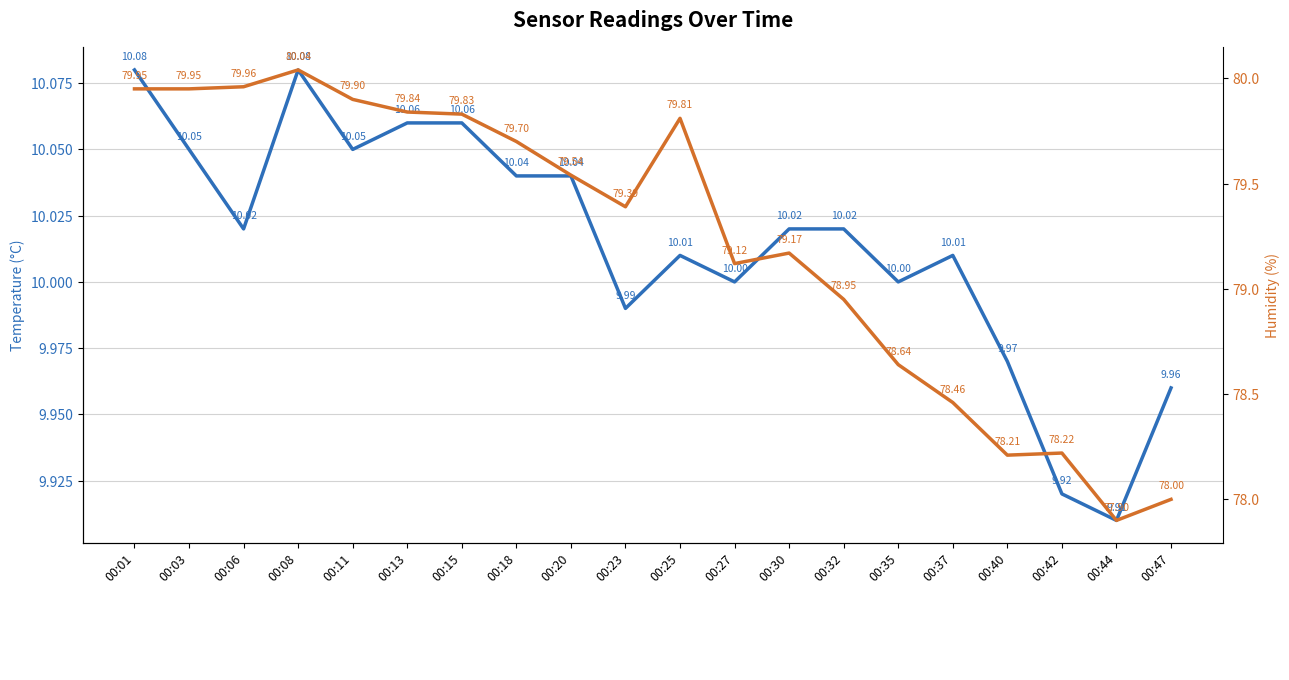

True or false: humidity has a value of 37.9 at 00:08.

False